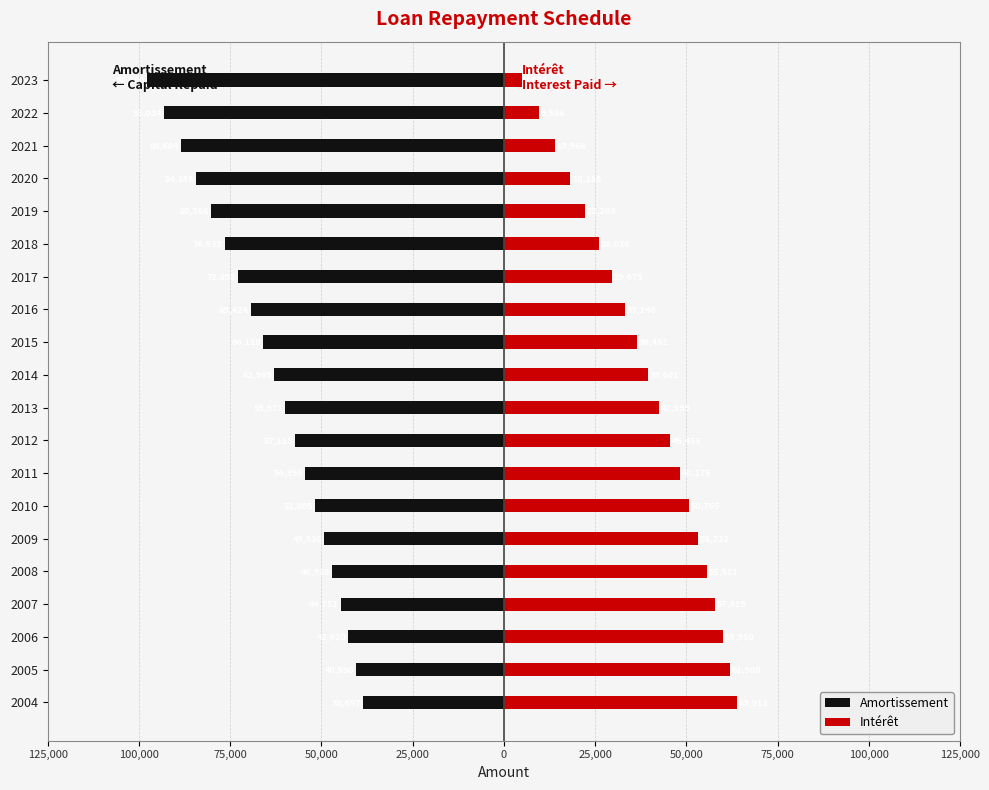

What is the difference between the maximum and second lowest values in the Intérêt series?

54376.9